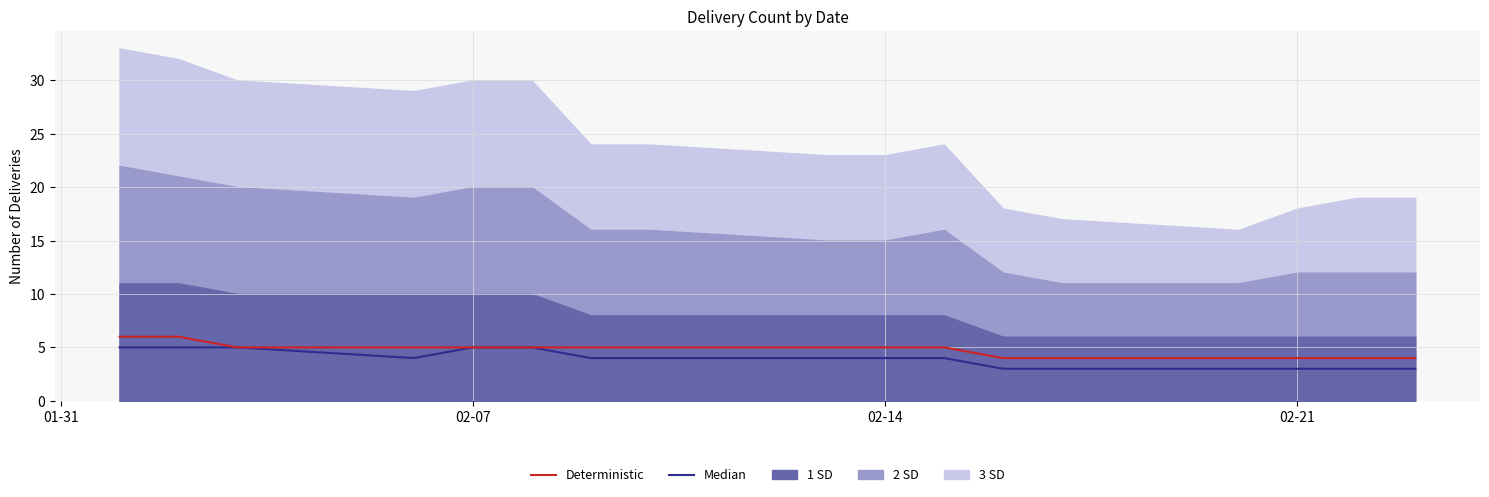

What is the maximum value for Deterministic?

6